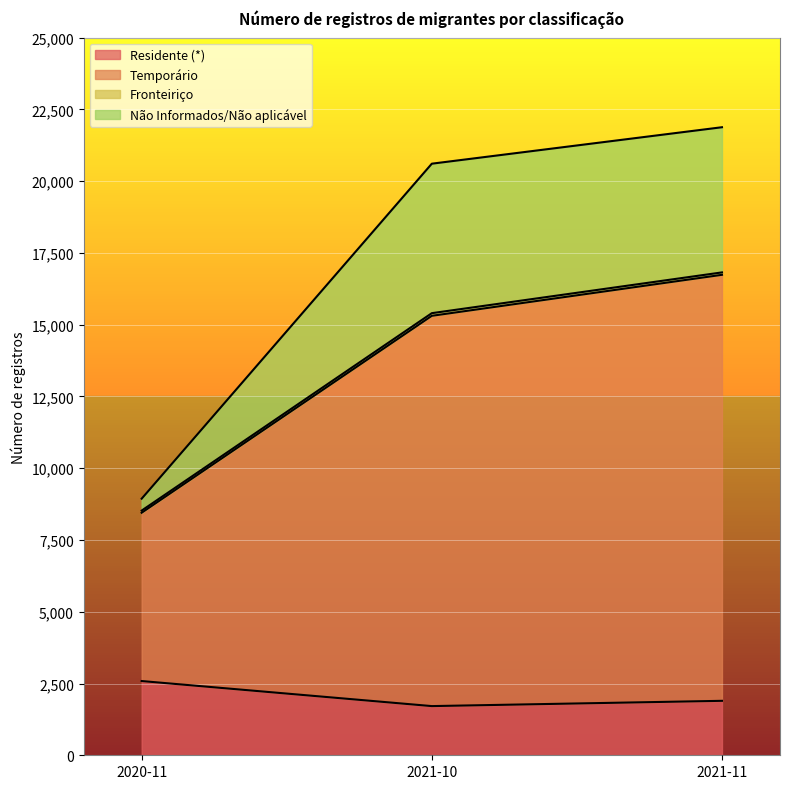

What position from the right is 2021-10?

2